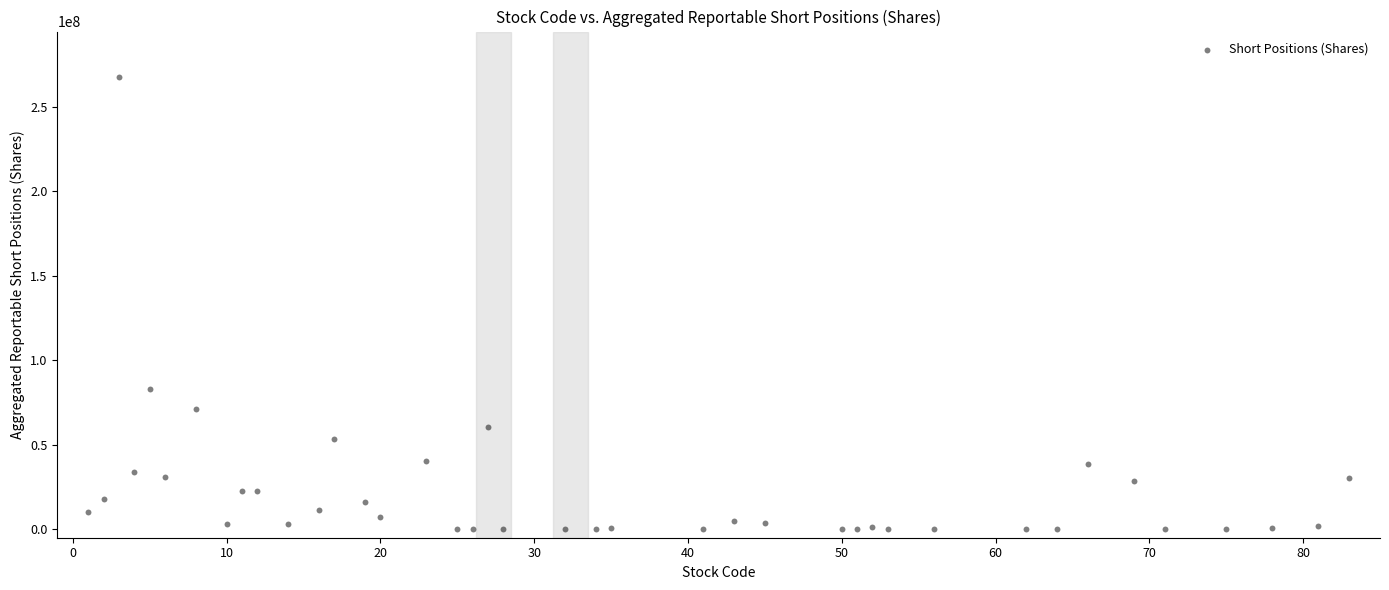

What Y value in the scatter plot is closest to 133911610?

83266032